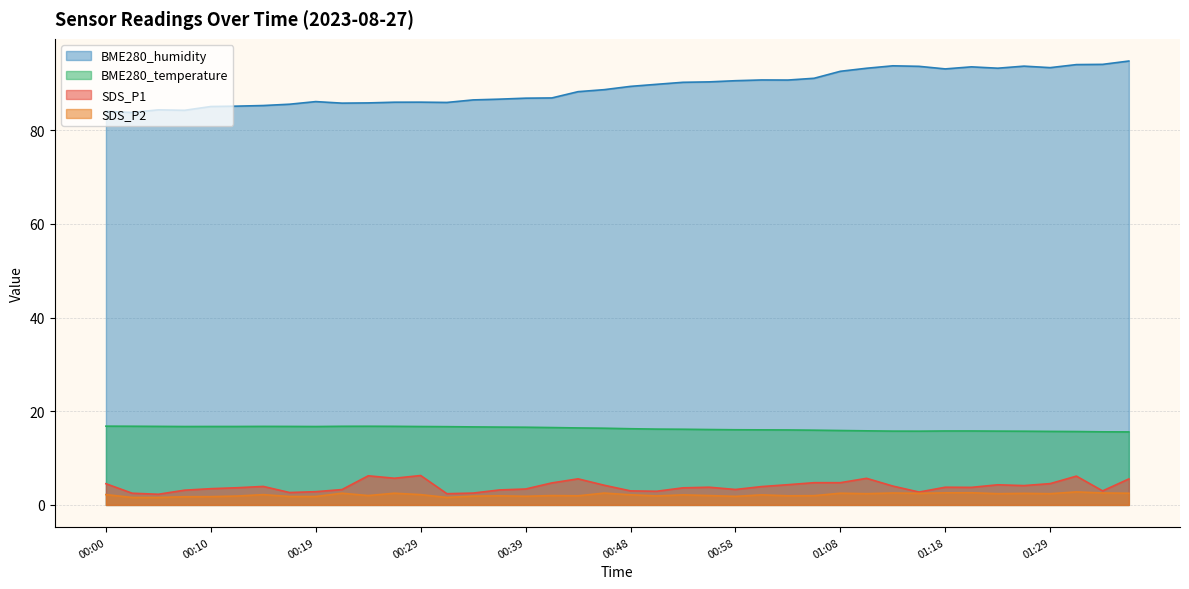

What is the total value across all series at 00:19?

107.5